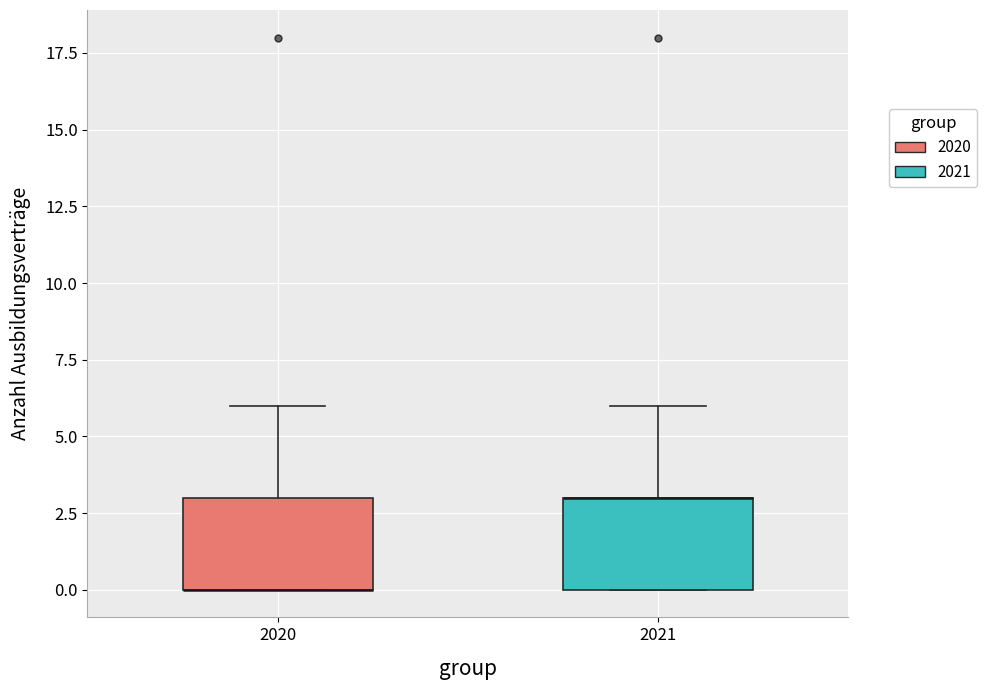

Reading left to right, transcribe this box plot: for each box, give where its median line is, the range the box spans, and where its two whiskers end, as read against the y-axis. The values are not printed on the chart, so give them approximately, as read against the axis.

2020: median 0 (drawn on the box's lower edge), box 0 to 3, whiskers 0 to 6
2021: median 3 (drawn on the box's upper edge), box 0 to 3, whiskers 0 to 6